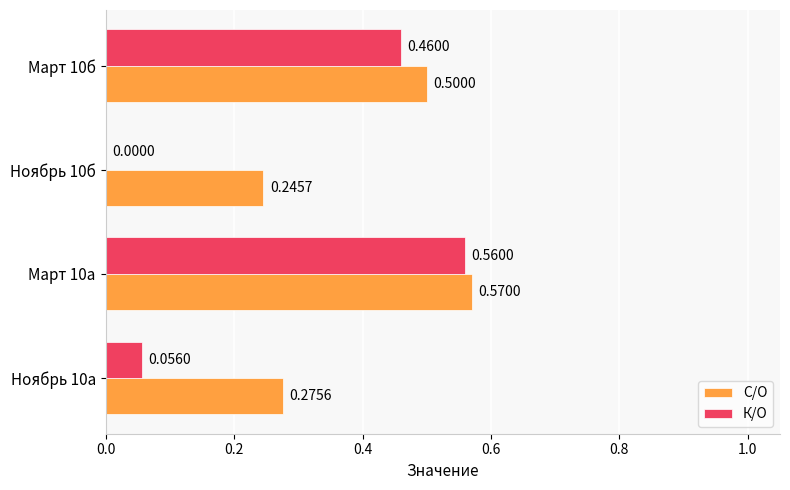

What is the sum of all К/О values?

1.1